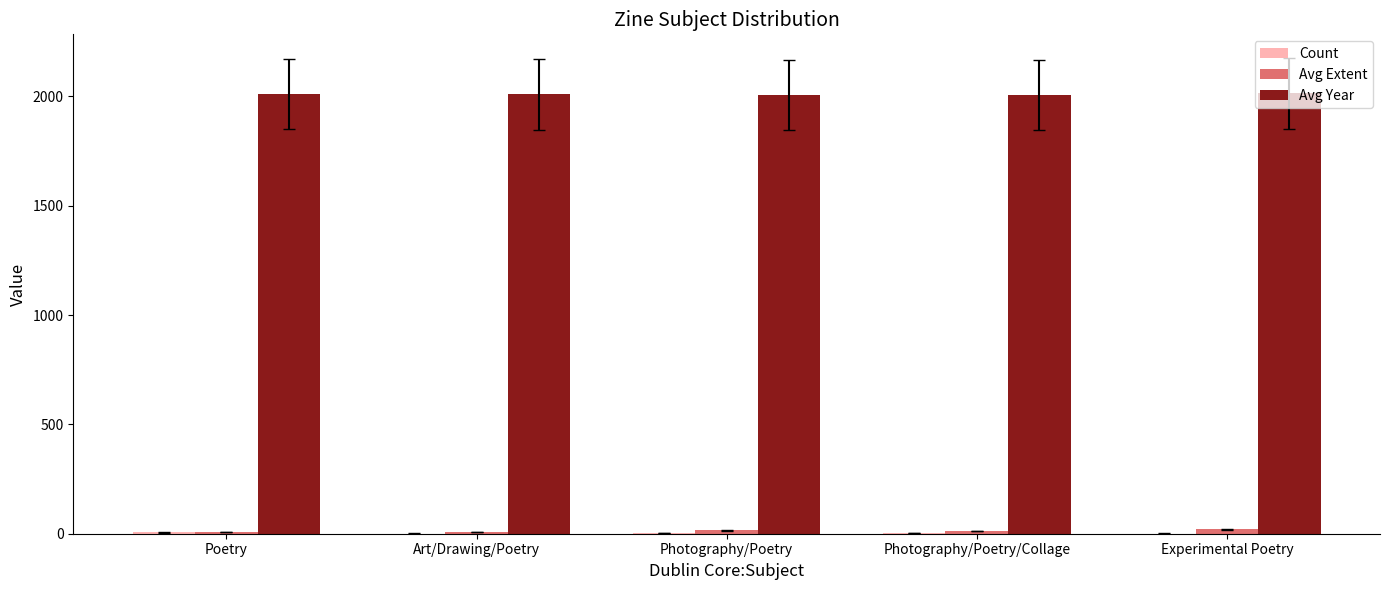

Which series has the largest total across all categories?

Avg Year